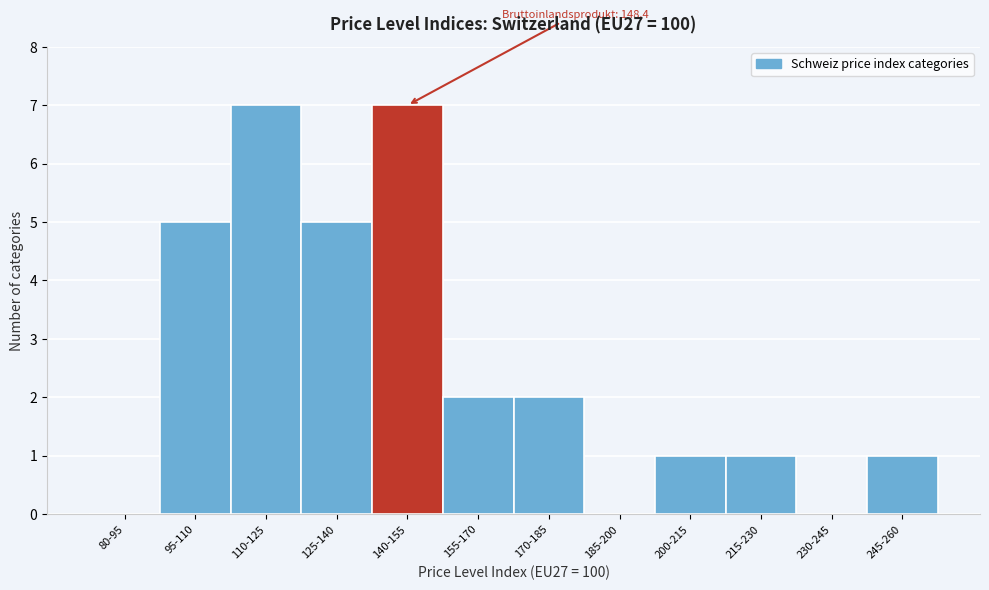

Reading left to right, list all the values displayed in this chart.

80-95=0	95-110=5	110-125=7	125-140=5	140-155=7	155-170=2	170-185=2	185-200=0	200-215=1	215-230=1	230-245=0	245-260=1